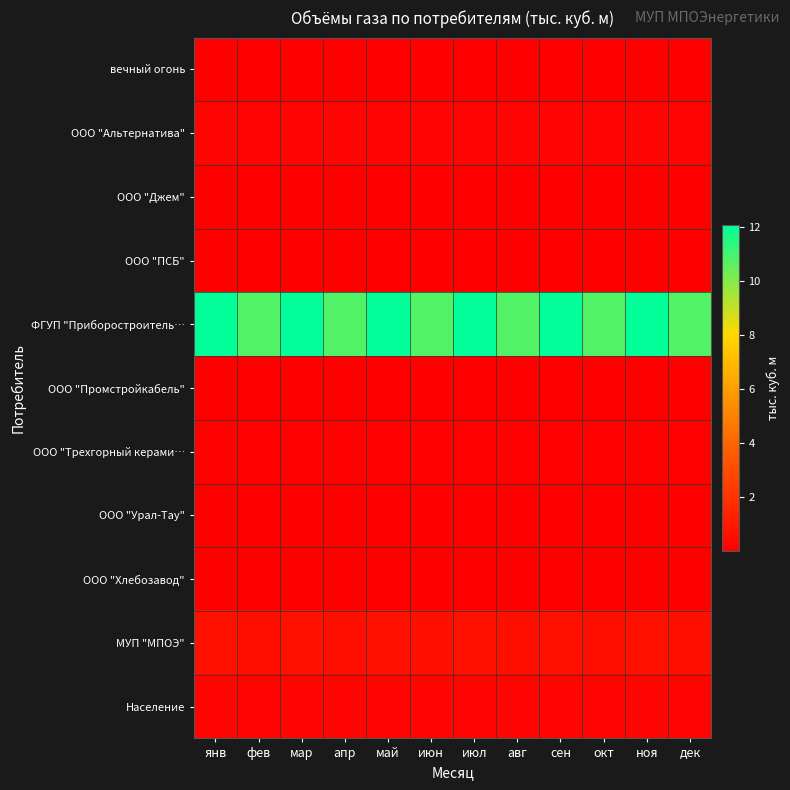

At how many categories does at least one series exceed 5?

12